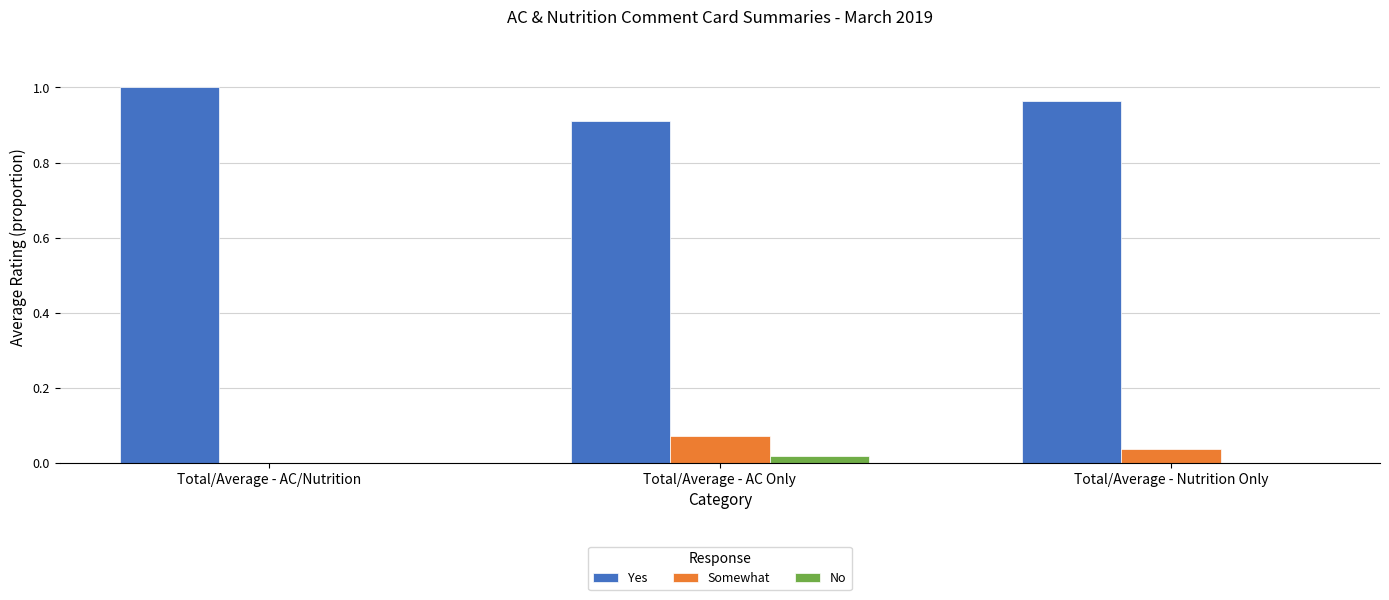

Which series has the largest total across all categories?

Yes